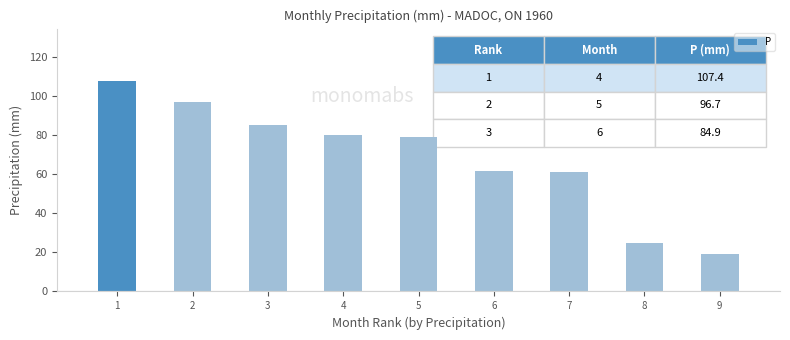

Count the number of categories in the chart.

9